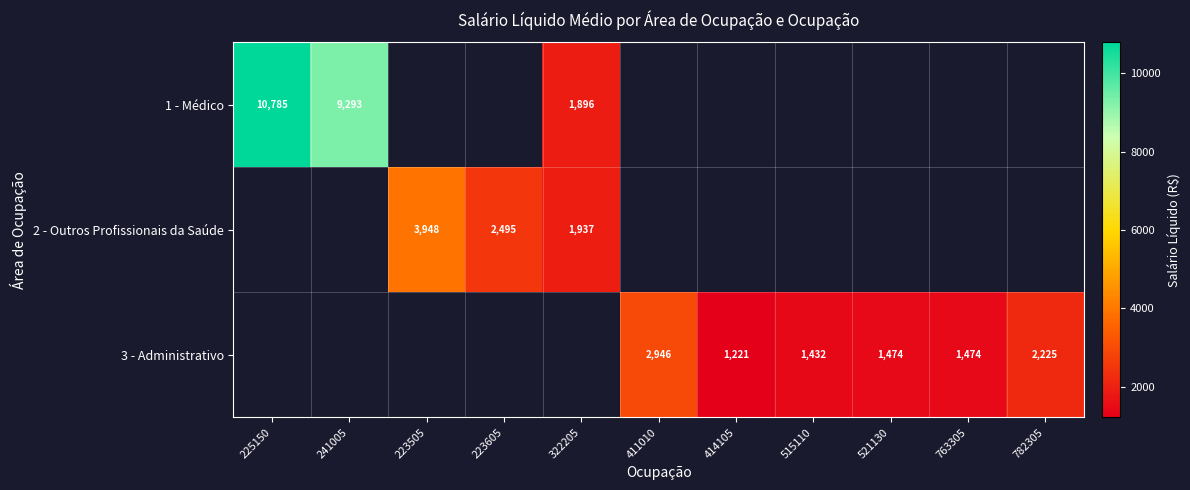

Is the value of 2 - Outros Profissionais da Saúde at 763305 greater than the value of 3 - Administrativo at 223505?

No